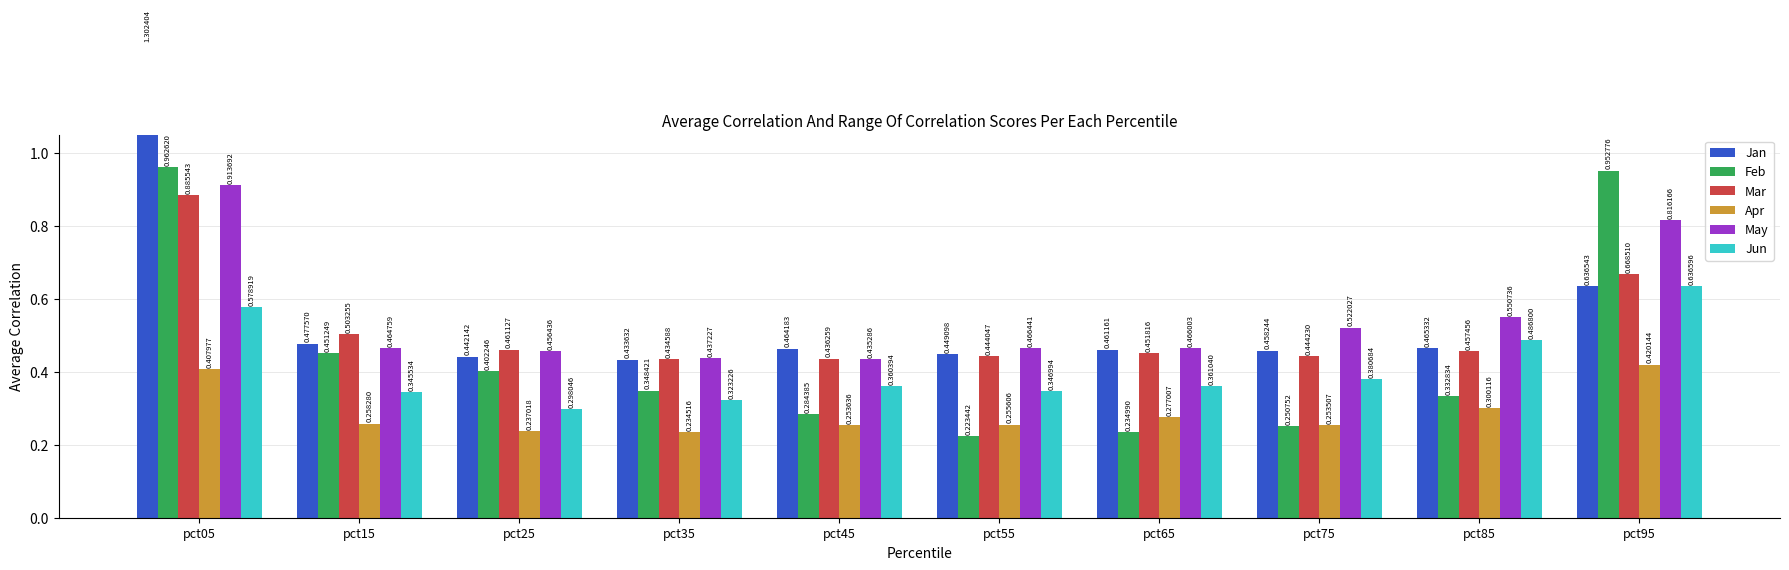

Reading right to left, transcribe all the data shown in this chart.

Jan: 0.6	0.5	0.5	0.5	0.4	0.5	0.4	0.4	0.5	1.3
Feb: 1.0	0.3	0.3	0.2	0.2	0.3	0.3	0.4	0.5	1.0
Mar: 0.7	0.5	0.4	0.5	0.4	0.4	0.4	0.5	0.5	0.9
Apr: 0.4	0.3	0.3	0.3	0.3	0.3	0.2	0.2	0.3	0.4
May: 0.8	0.6	0.5	0.5	0.5	0.4	0.4	0.5	0.5	0.9
Jun: 0.6	0.5	0.4	0.4	0.3	0.4	0.3	0.3	0.3	0.6